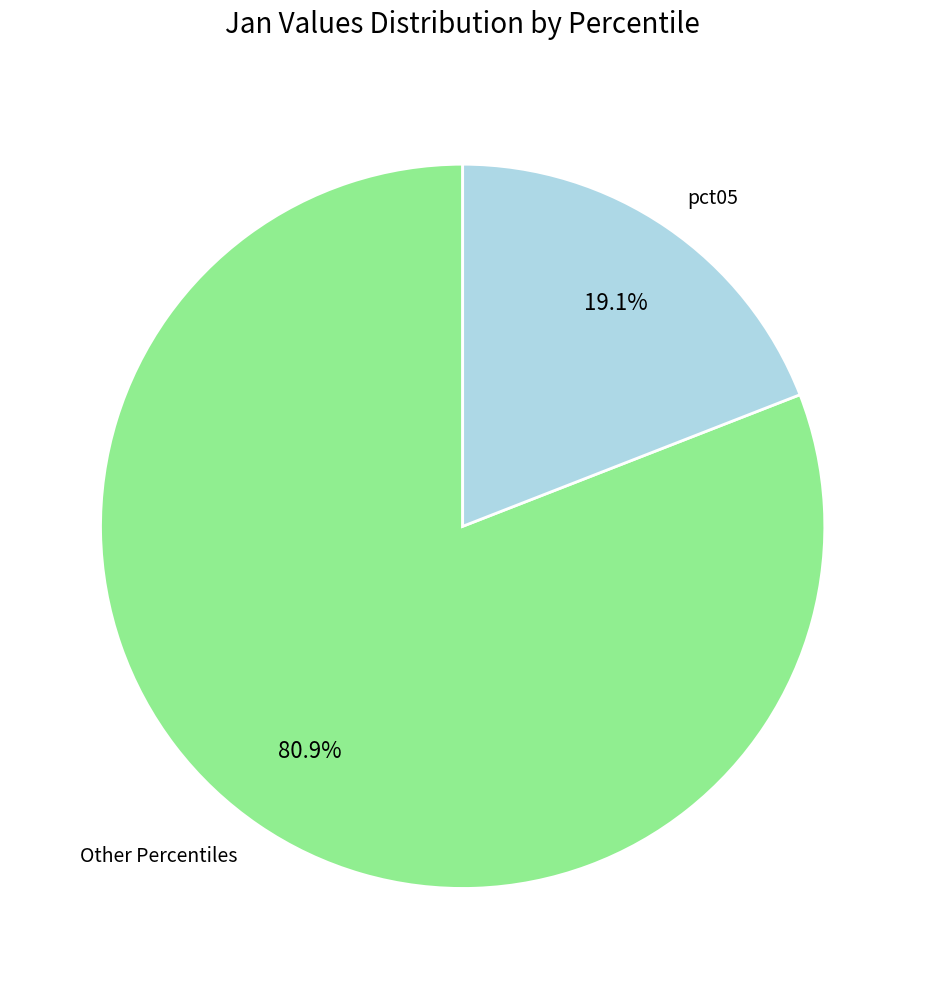

Count the number of slices in the pie.

2